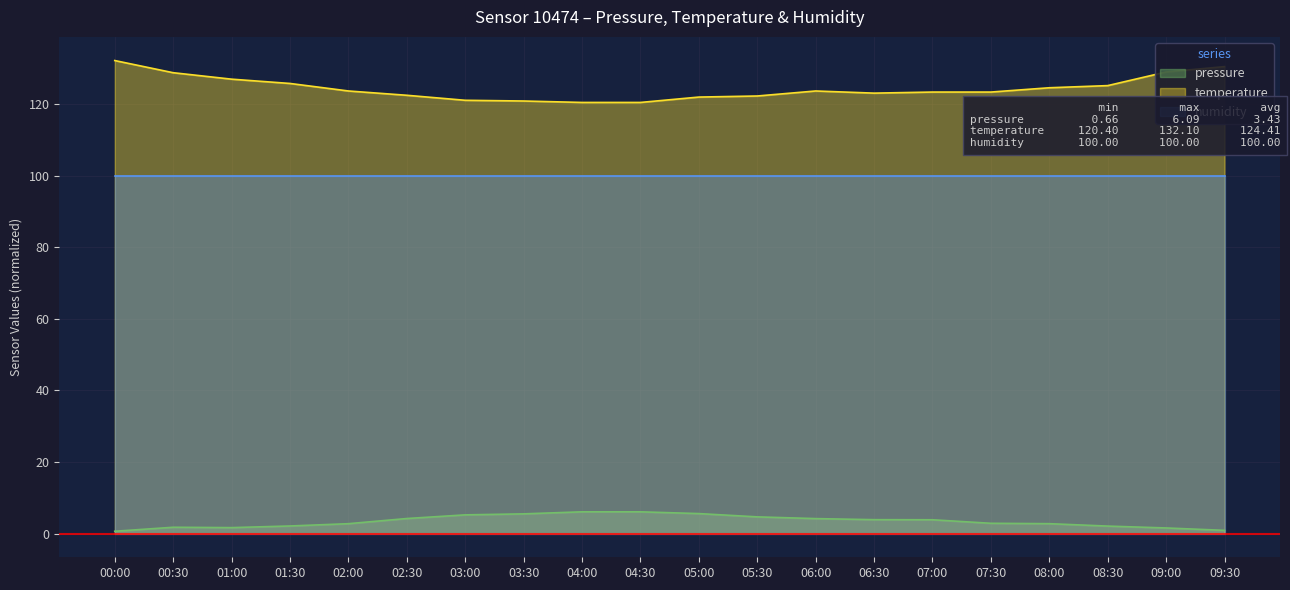

What is the difference between the second highest and second lowest values in the temperature series?

10.0